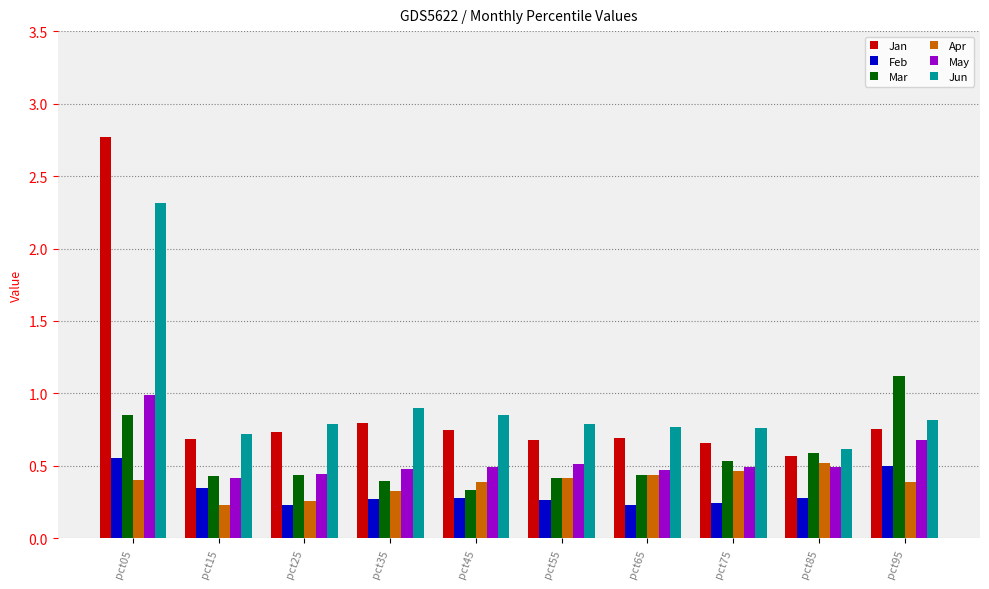

Which series has the largest range (max minus min)?

Jan